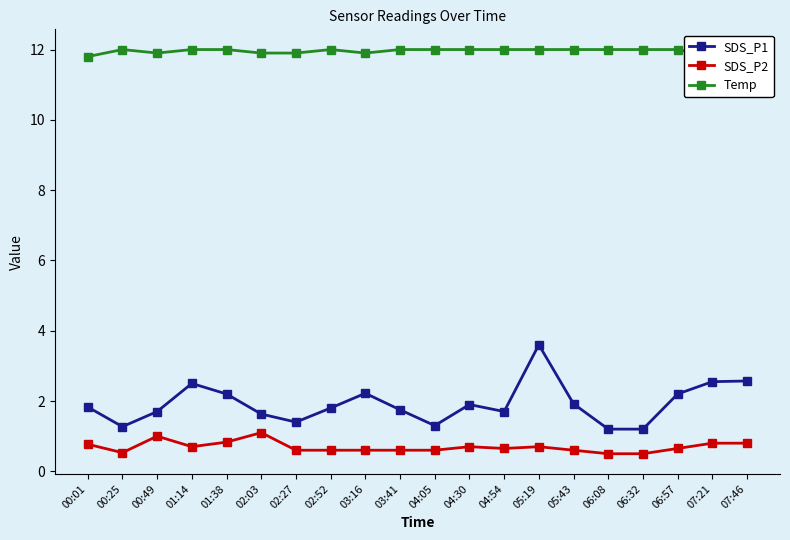

True or false: SDS_P1 and Temp intersect in this chart.

False